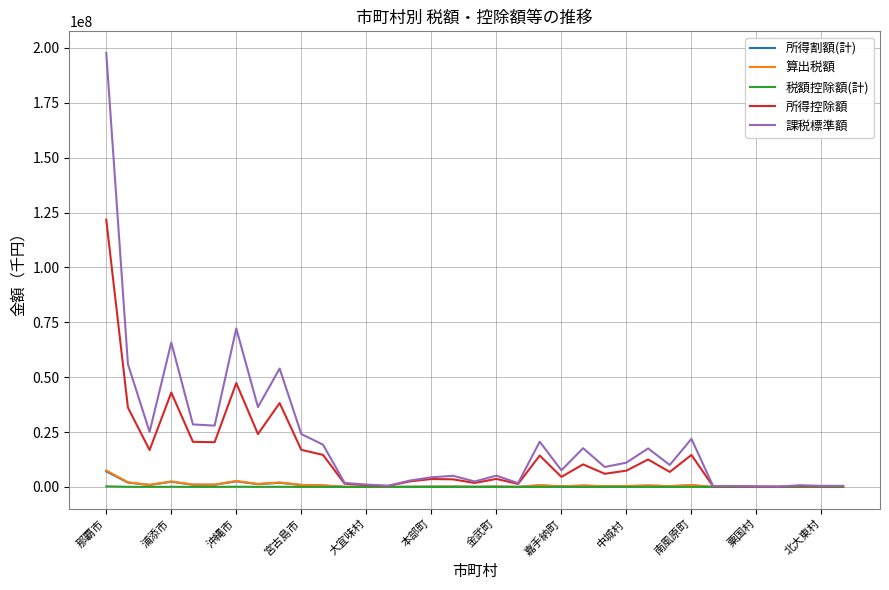

Which series has the largest range (max minus min)?

課税標準額